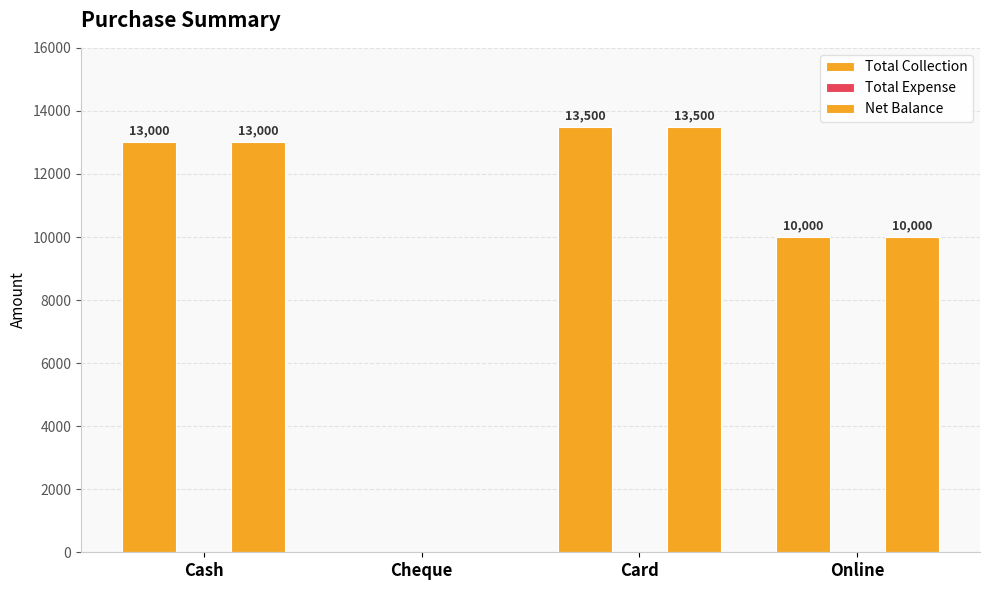

At how many categories does at least one series exceed 10227?

2